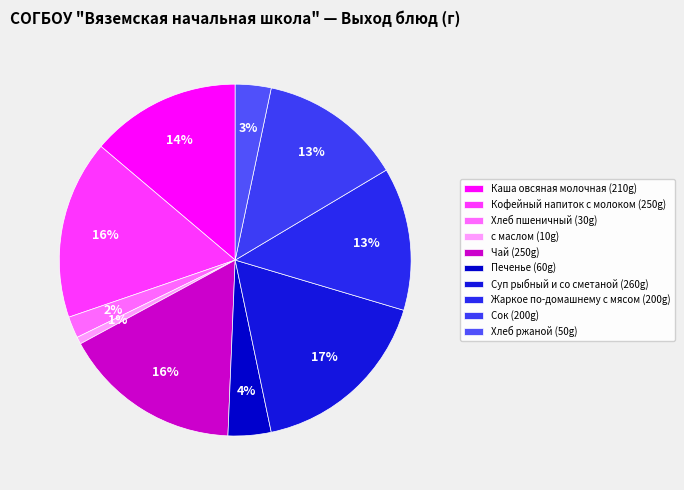

What is the largest slice in the pie chart?

Суп рыбный и со сметаной